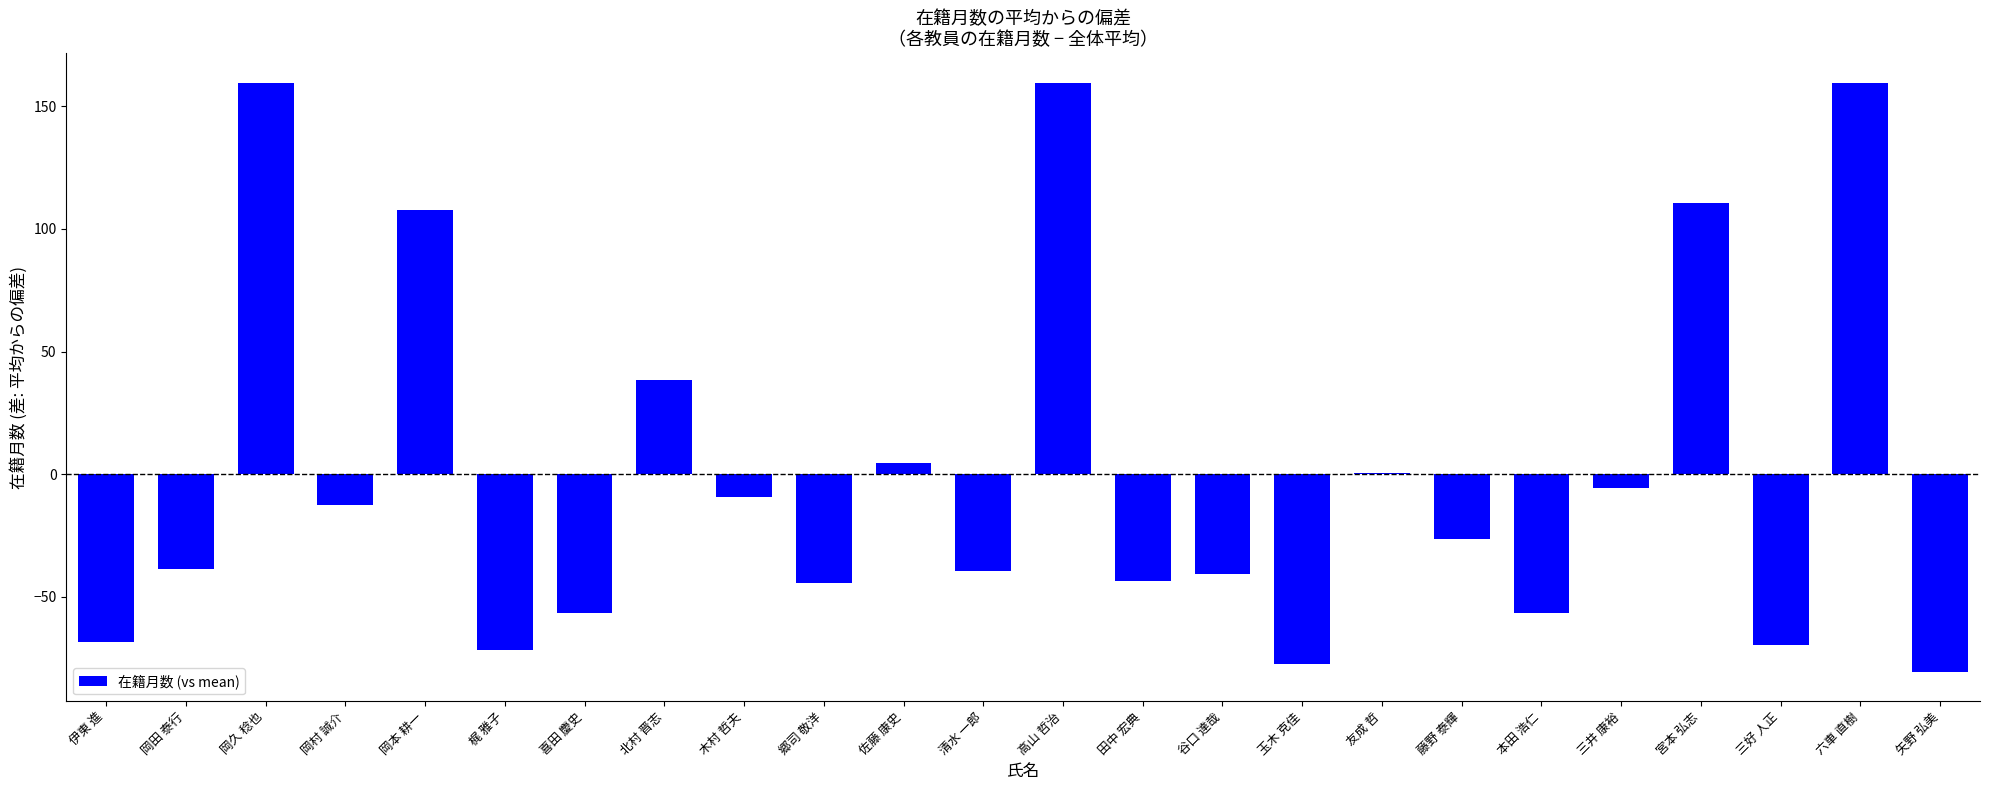

What value does the data have at 岡田 泰行?

-38.5